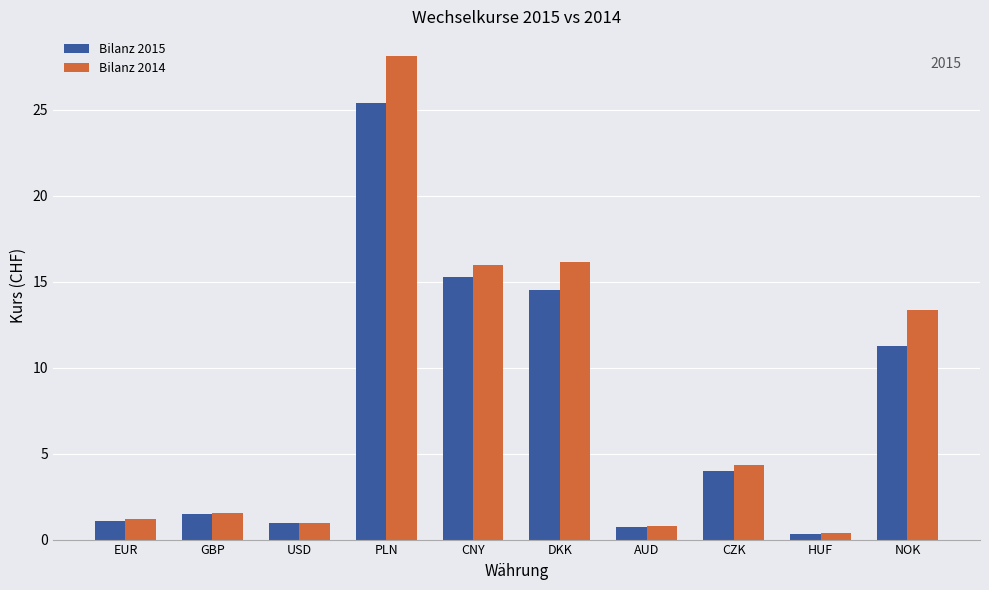

At which label is Bilanz 2014 closest to 14?

NOK